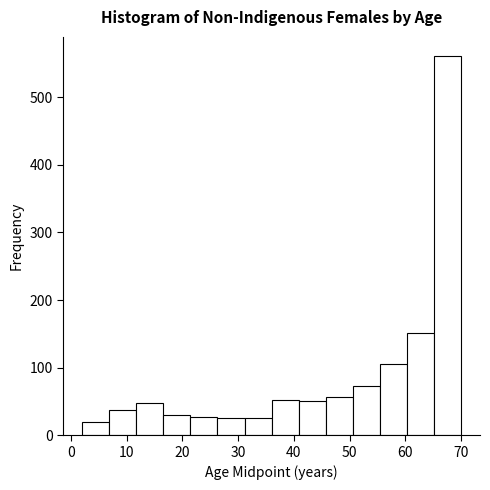

Over which range of the x-axis is the bar tallest?

65 to 70